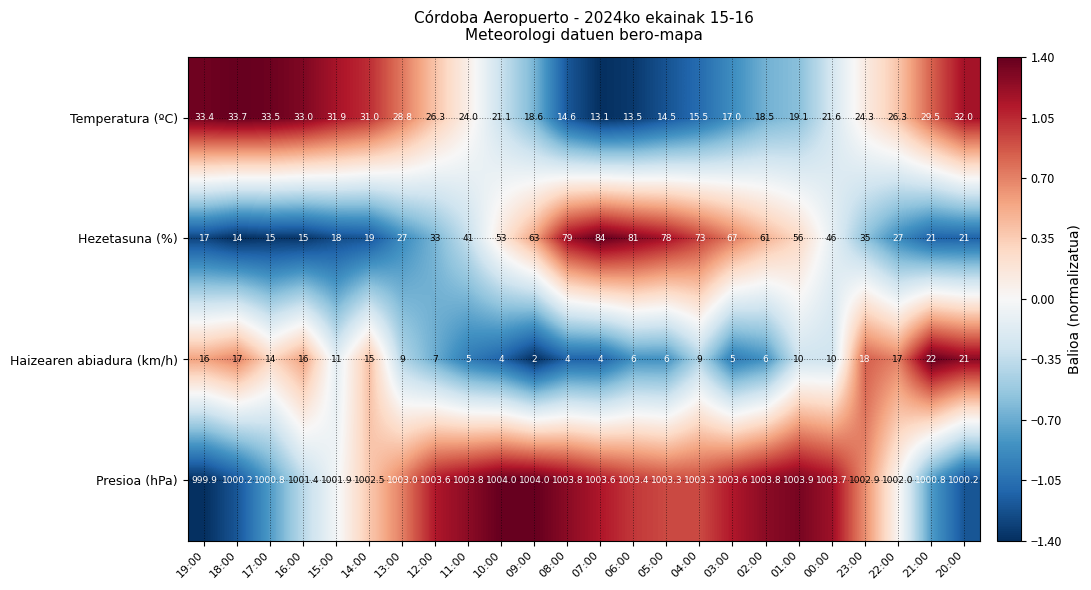

What is the average value of the Presioa (hPa) series?

1002.6